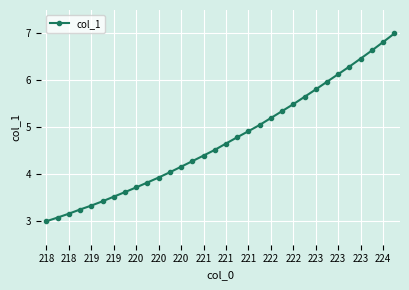

What is the minimum value shown in the chart?

3.0